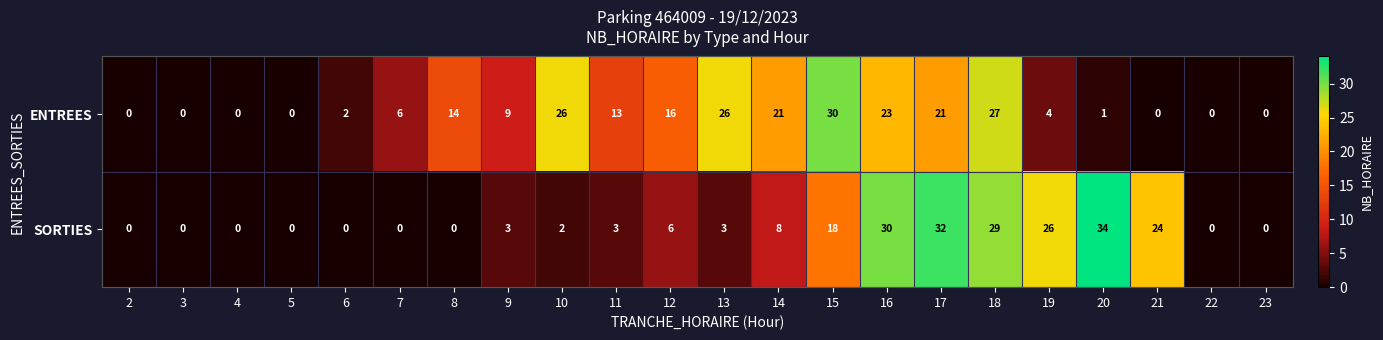

What is the difference between the highest and lowest values at 21?

24